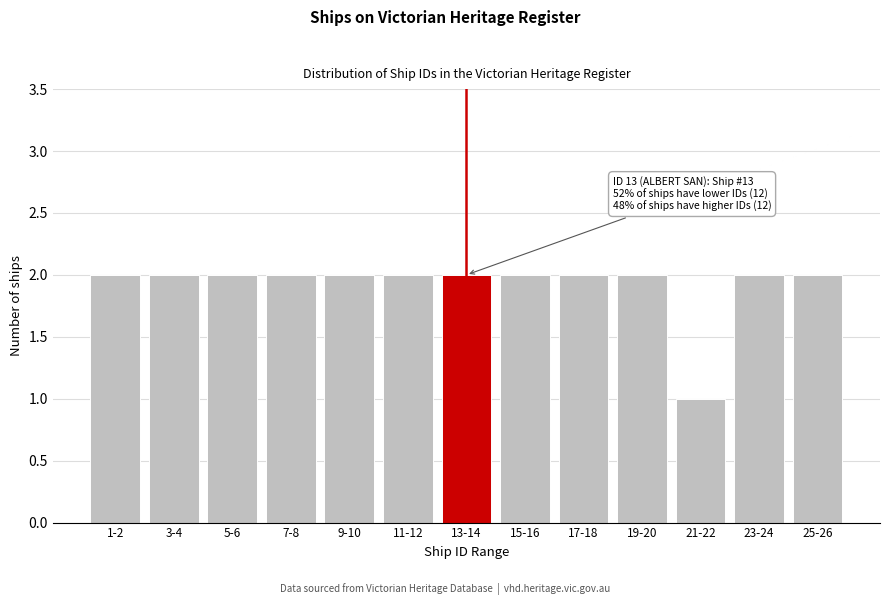

Reading left to right, transcribe all the data shown in this chart.

1-2=2	3-4=2	5-6=2	7-8=2	9-10=2	11-12=2	13-14=2	15-16=2	17-18=2	19-20=2	21-22=1	23-24=2	25-26=2